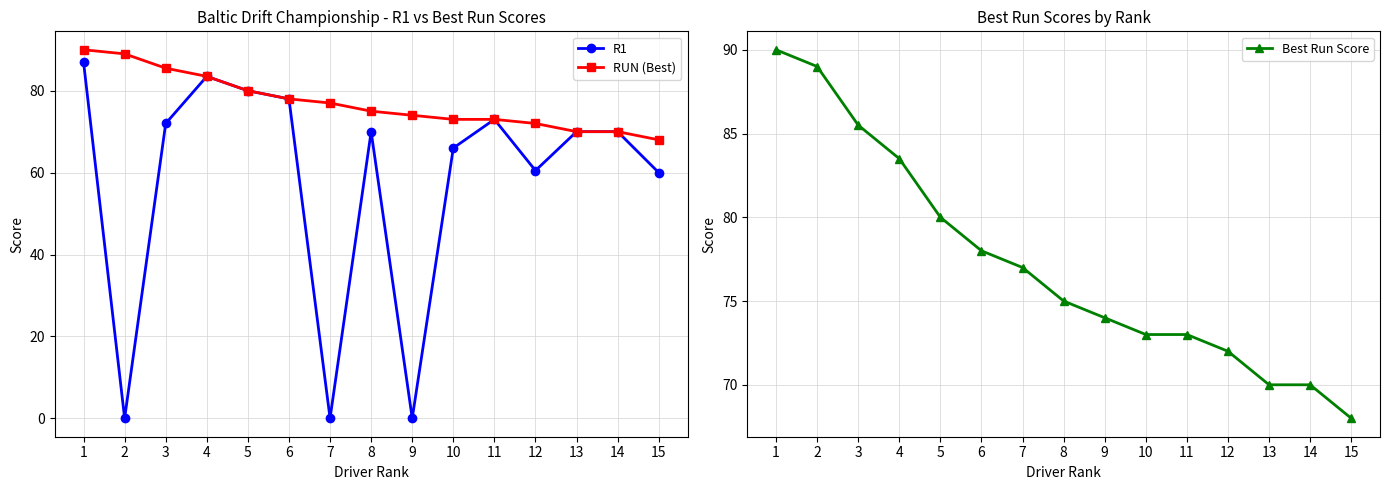

Where is Best Run Score nearest to the value 79?

5